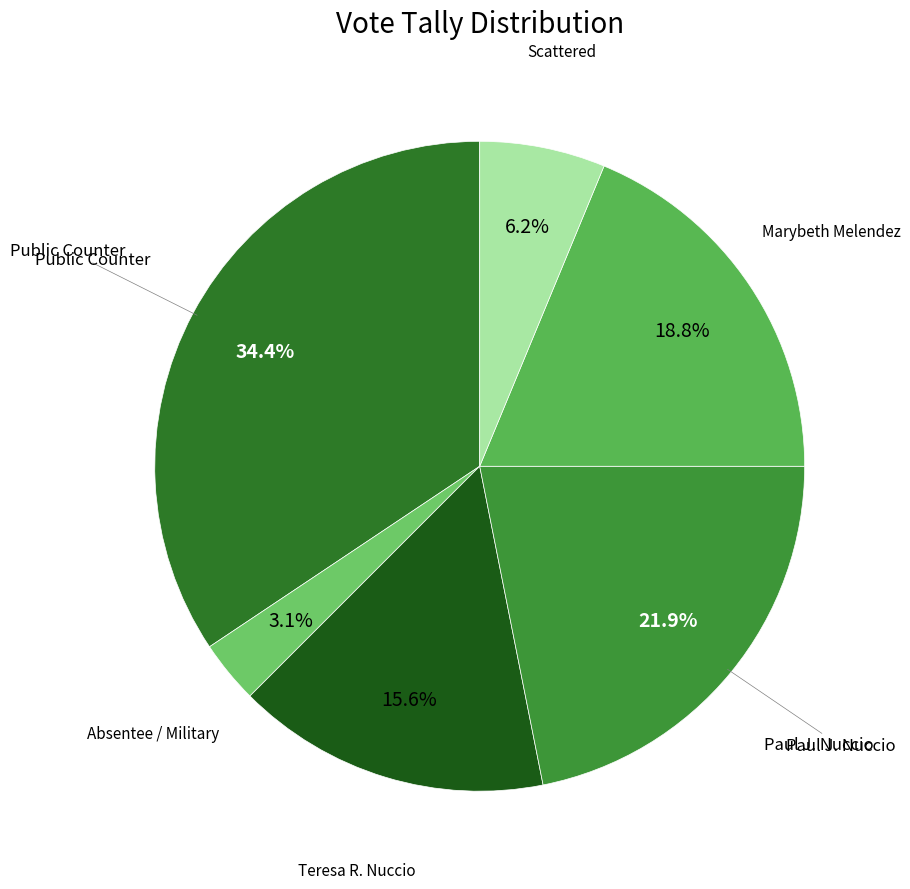

Does any single category account for the majority?

No